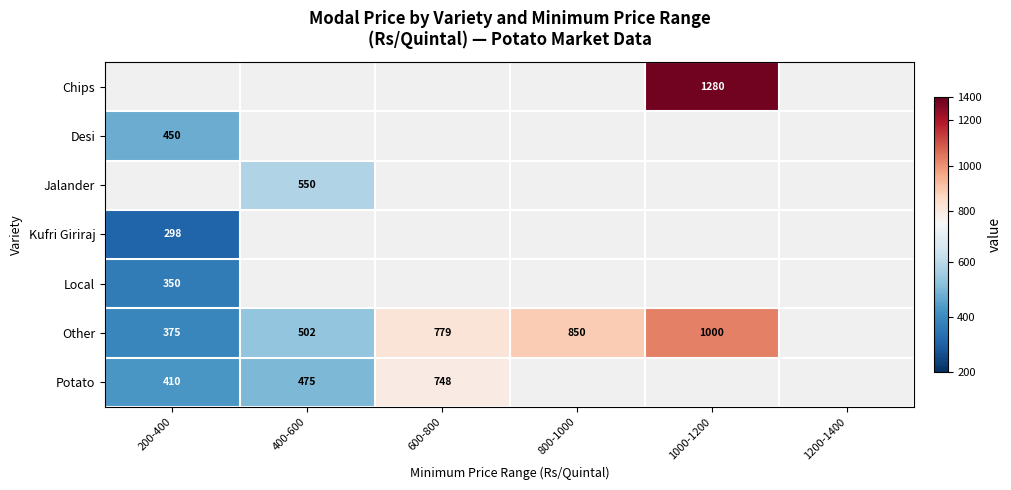

True or false: Other has a value of 142.1 at 200-400.

False